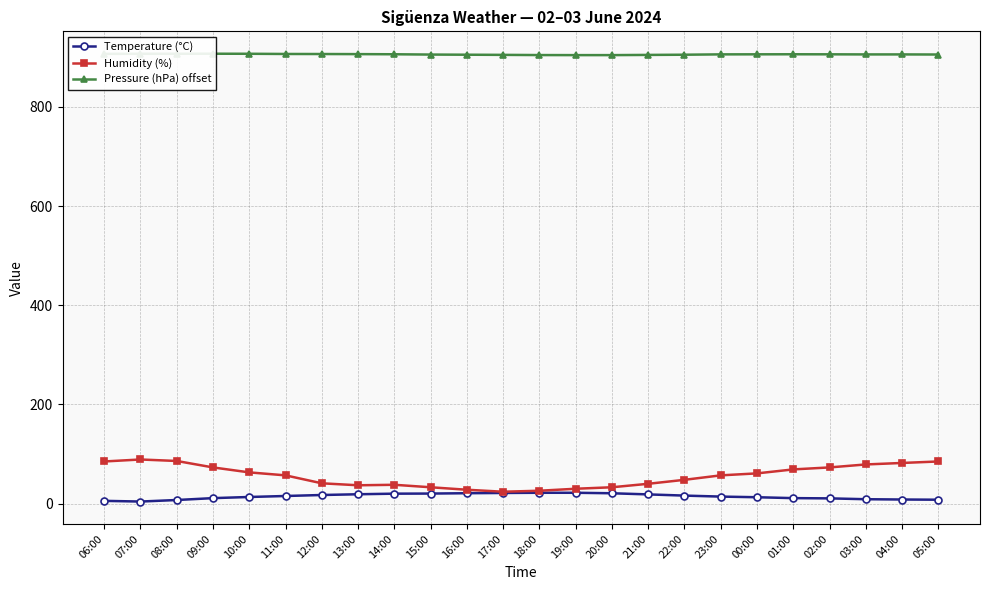

What is the total value across all series at 16:00?

954.1